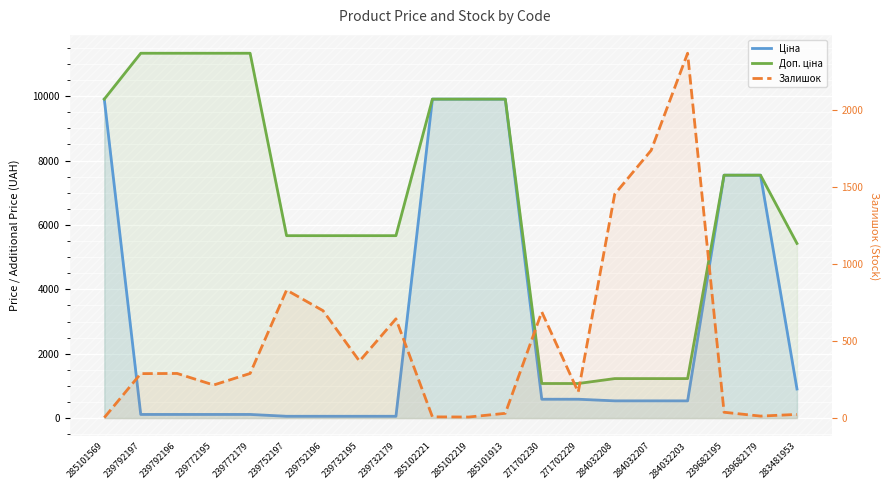

True or false: Залишок has more than 2 points higher than both neighbors.

True